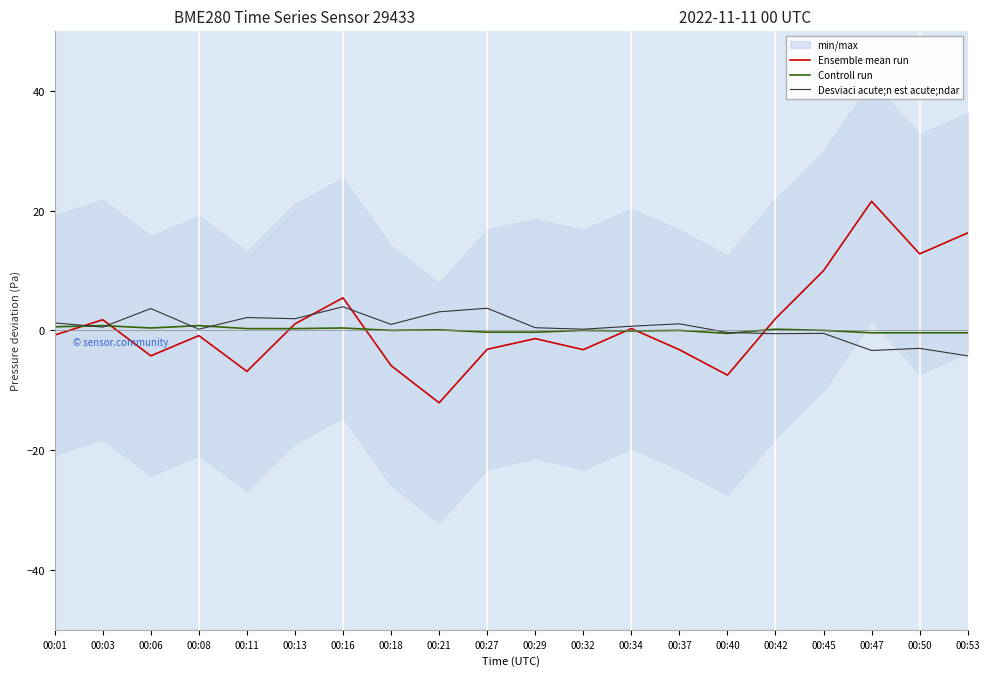

At which category is the sum across all series the highest?

00:47